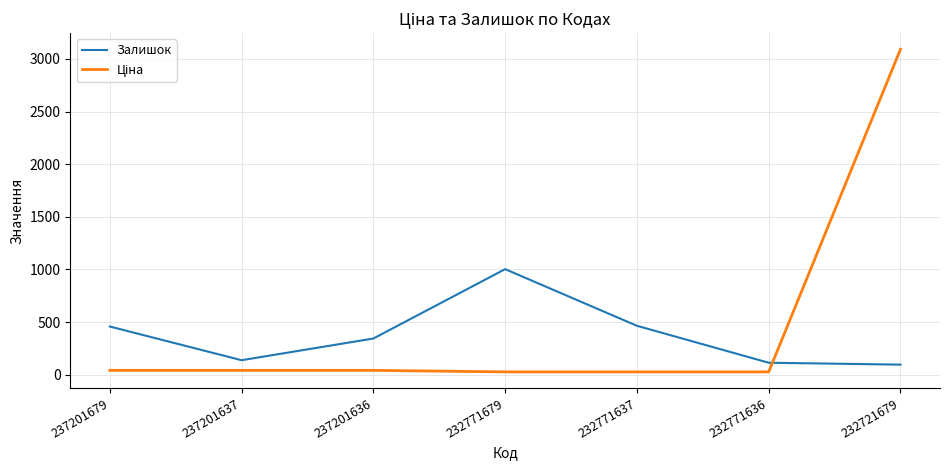

How many lines are shown in the chart?

2